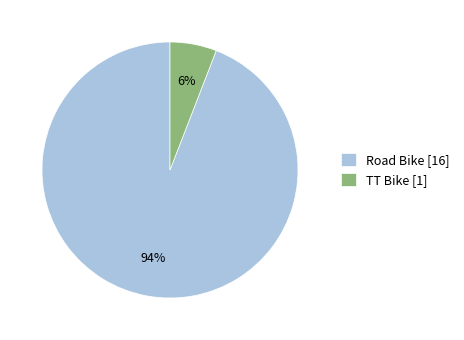

The TT Bike slice represents 6% of the pie. True or false?

True